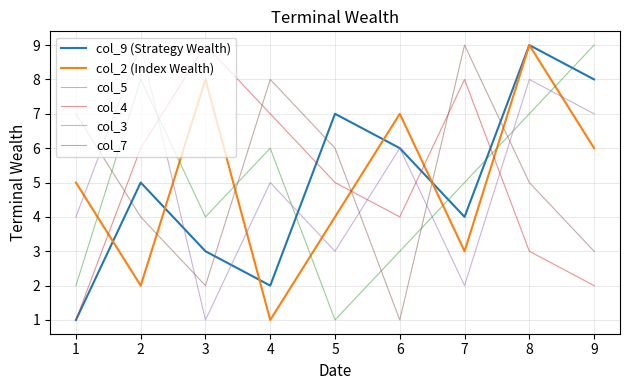

How many interior local peaks does the col_4 series have?

2